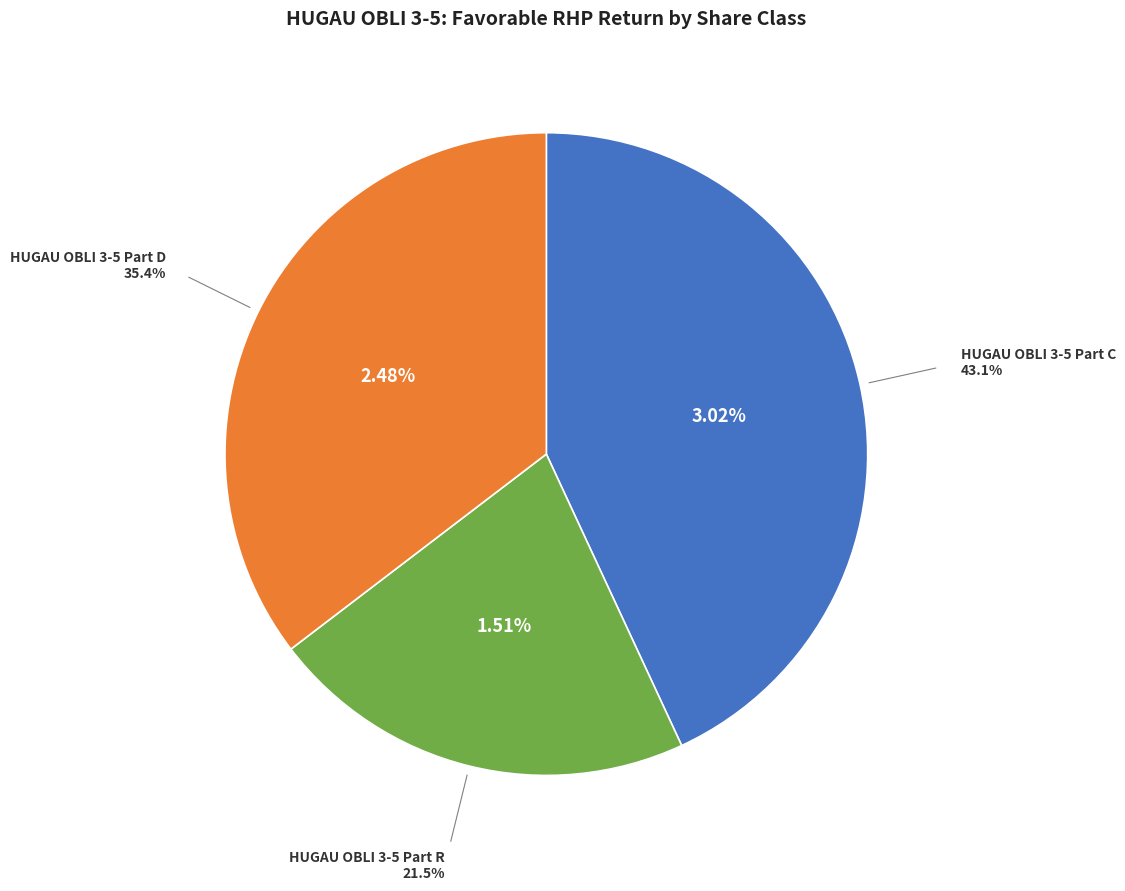

What percentage is the HUGAU OBLI 3-5 Part D slice, to the nearest percent?

35%